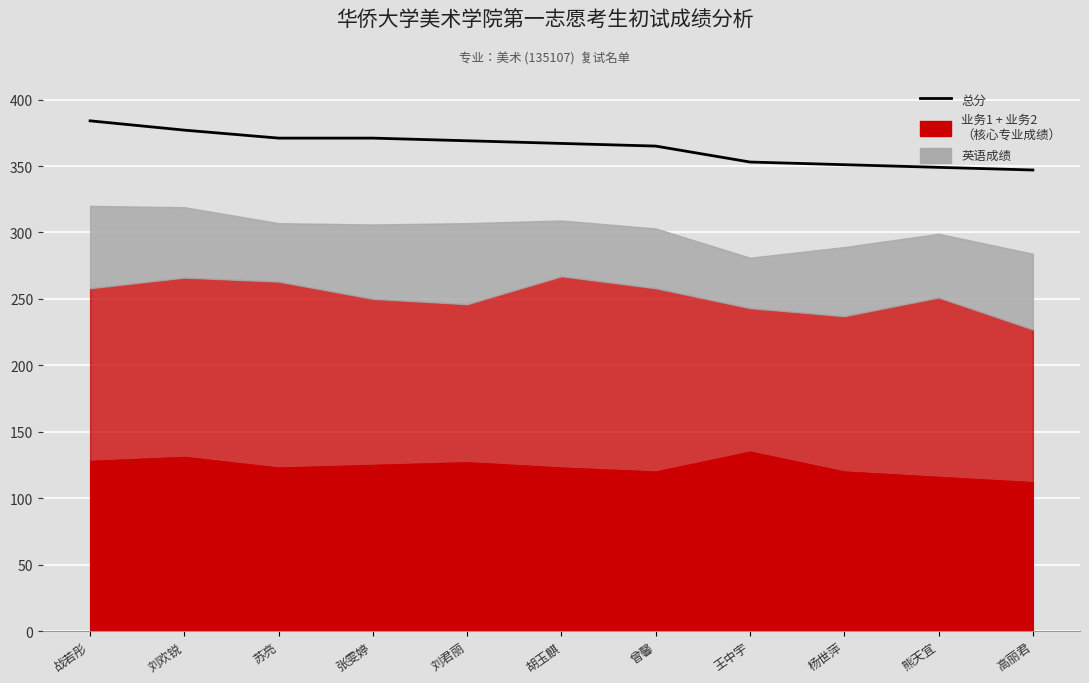

Approximately how many times larger is the value at 张雯婷 compared to 杨世萍?

1.1